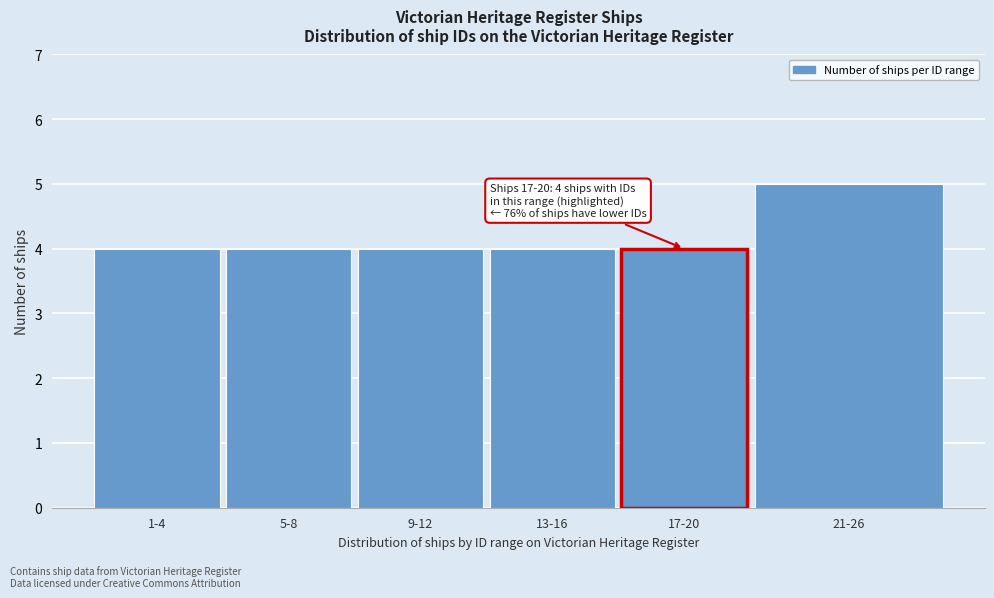

Reading left to right, transcribe all the data shown in this chart.

1-4=4	5-8=4	9-12=4	13-16=4	17-20=4	21-26=5